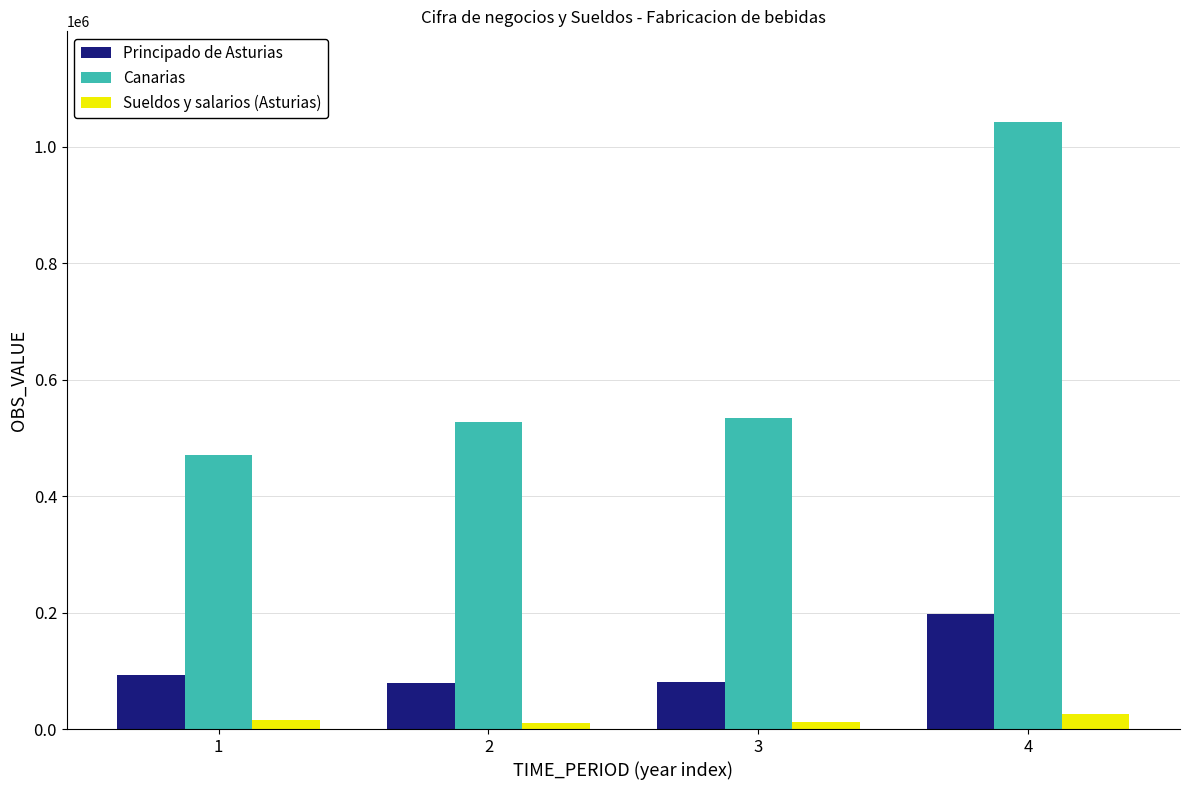

List the series in order of their peak value, lowest first.

Sueldos y salarios (Asturias), Principado de Asturias, Canarias